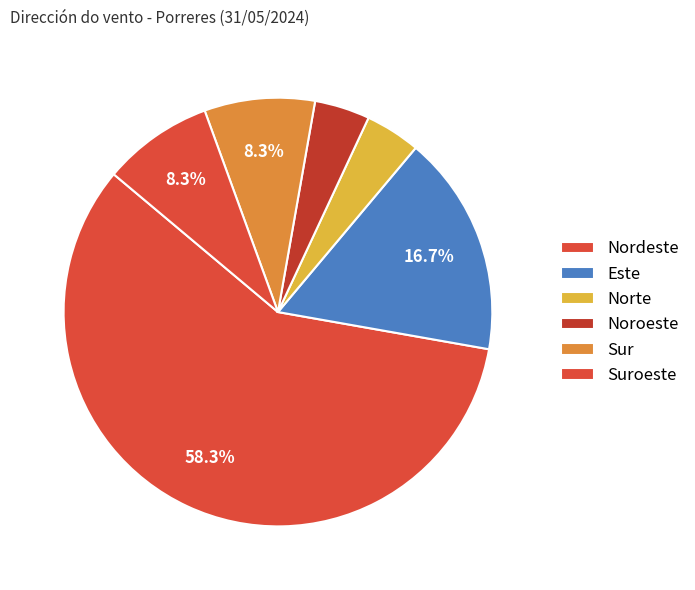

To the nearest percent, what is the combined percentage of Norte and Noroeste?

8%